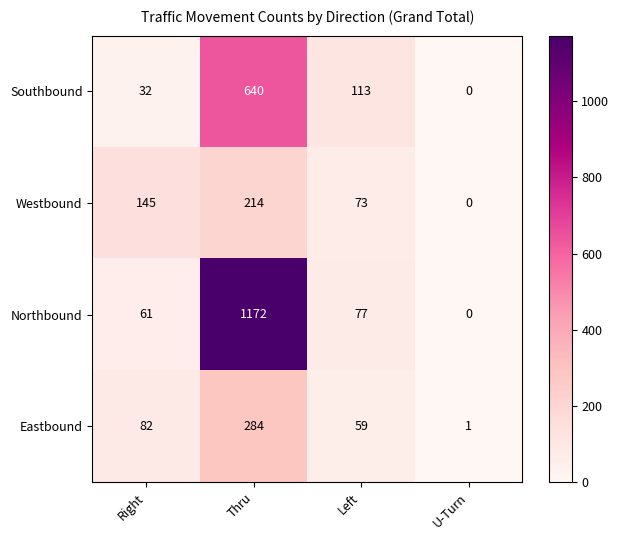

What is the total value across all series at Right?

320